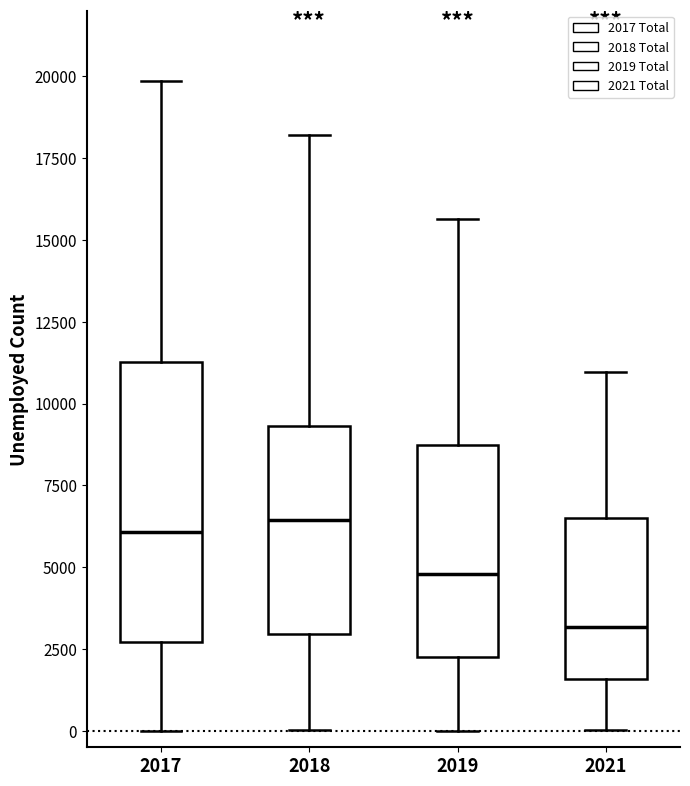

Which box is the tallest, from its lower edge to its upper edge?

2017